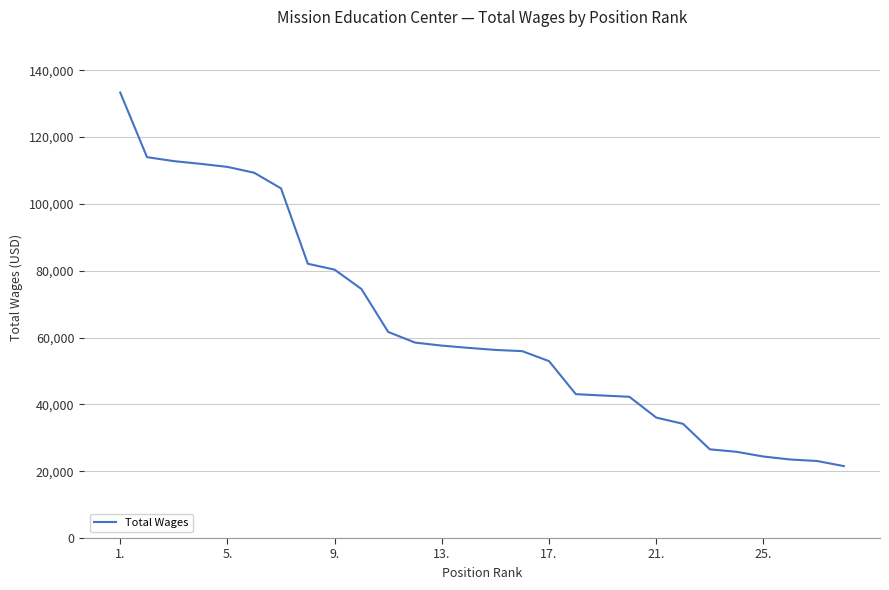

What is the greatest value displayed?

133356